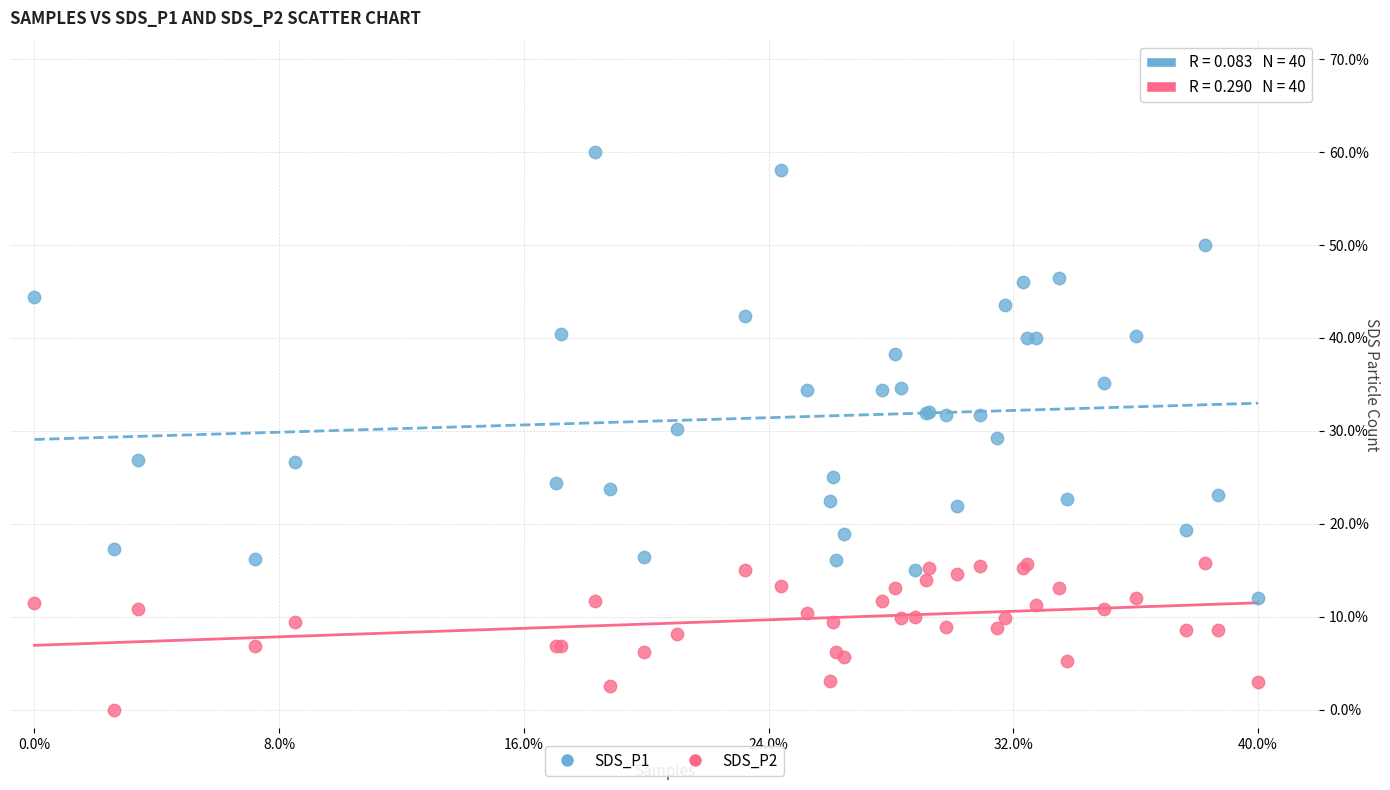

Which series reaches the minimum Y coordinate?

SDS_P2